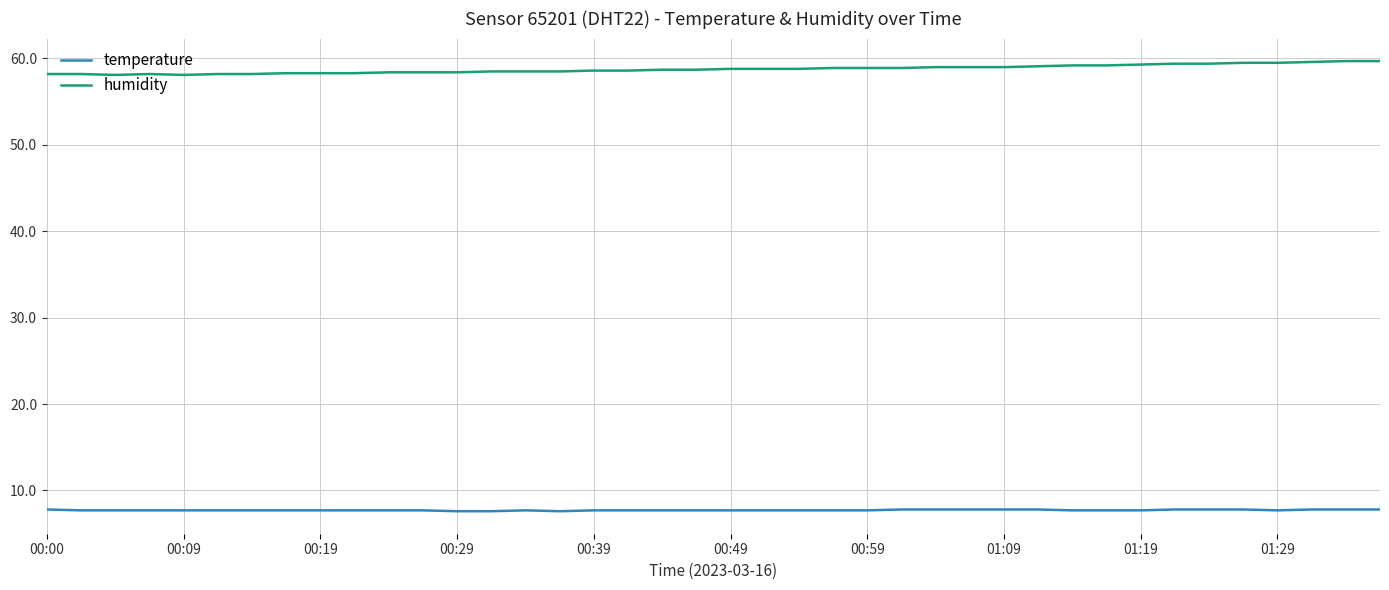

At how many categories does at least one series exceed 25?

40